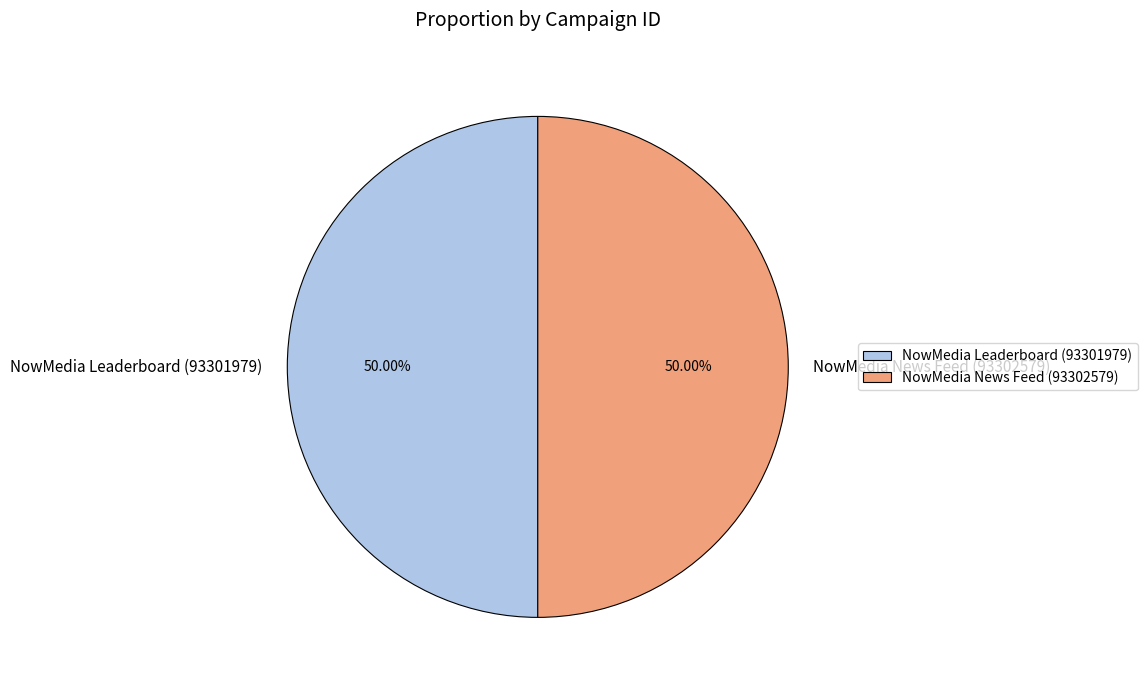

Do NowMedia Leaderboard (93301979) and NowMedia News Feed (93302579) together represent more than half of the pie?

Yes